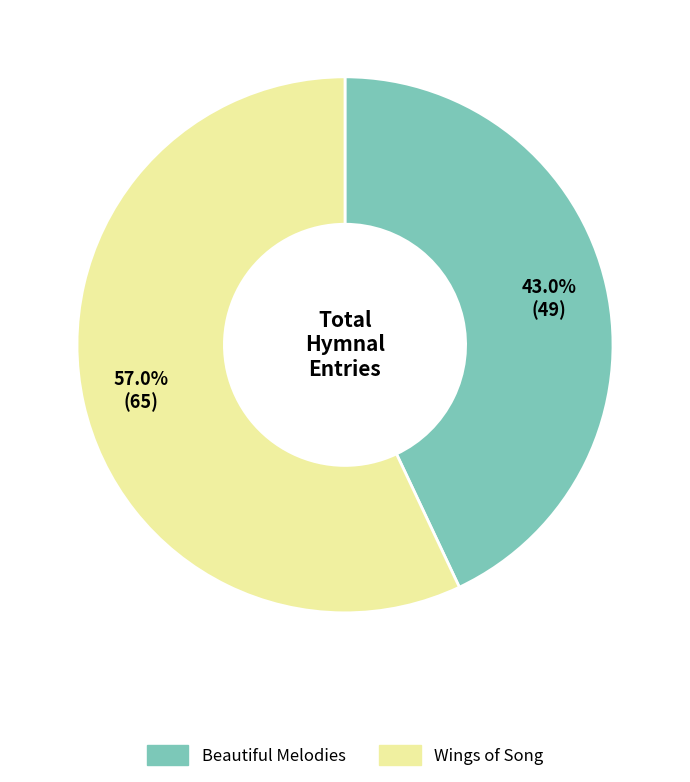

How many segments does this pie chart have?

2